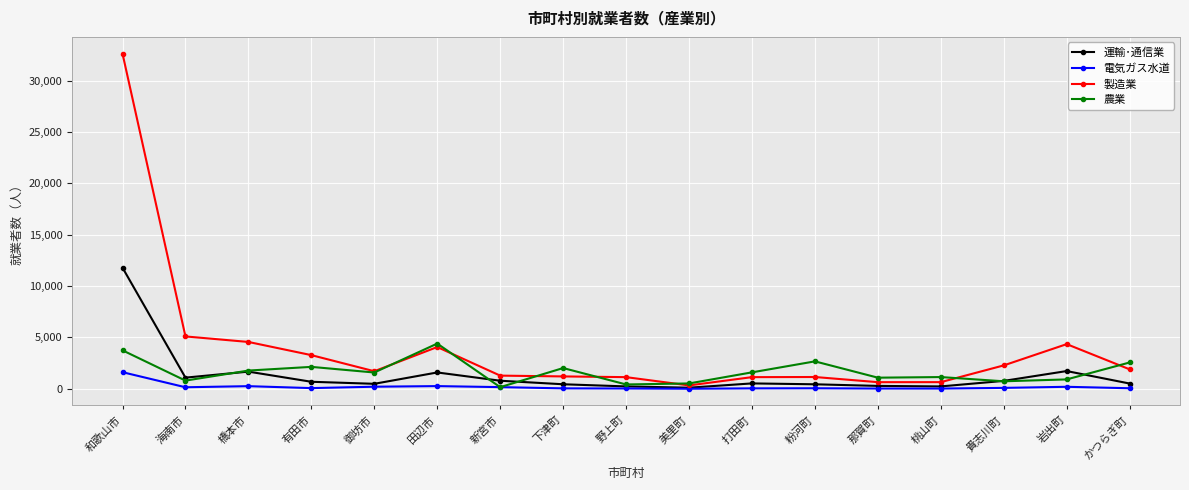

How many lines are shown in the chart?

4